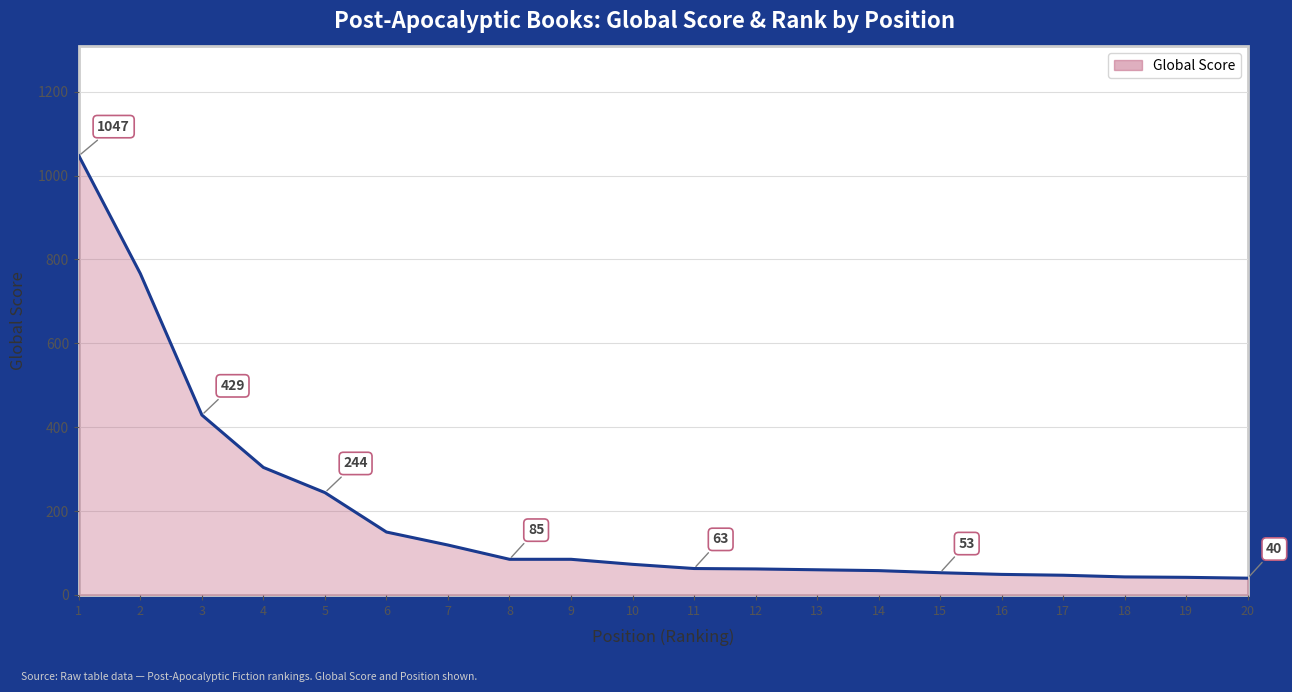

What is the difference between the maximum and second lowest values?

1005